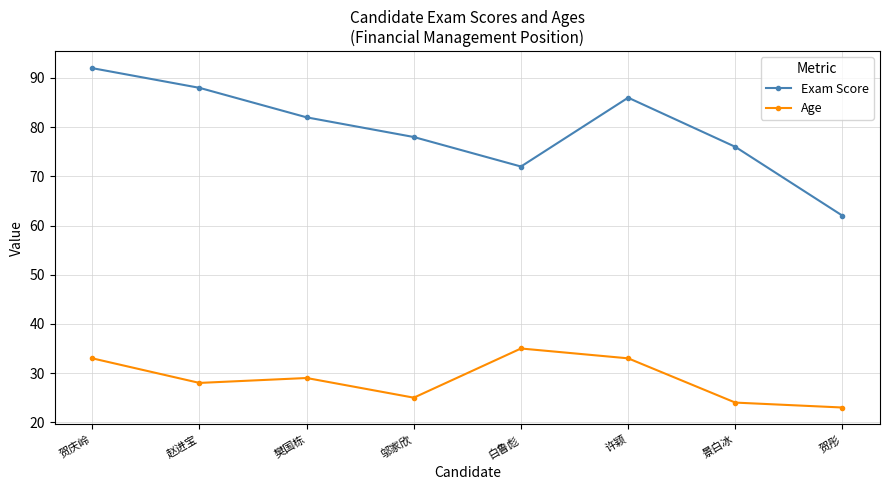

How many interior local valleys does the Age series have?

2